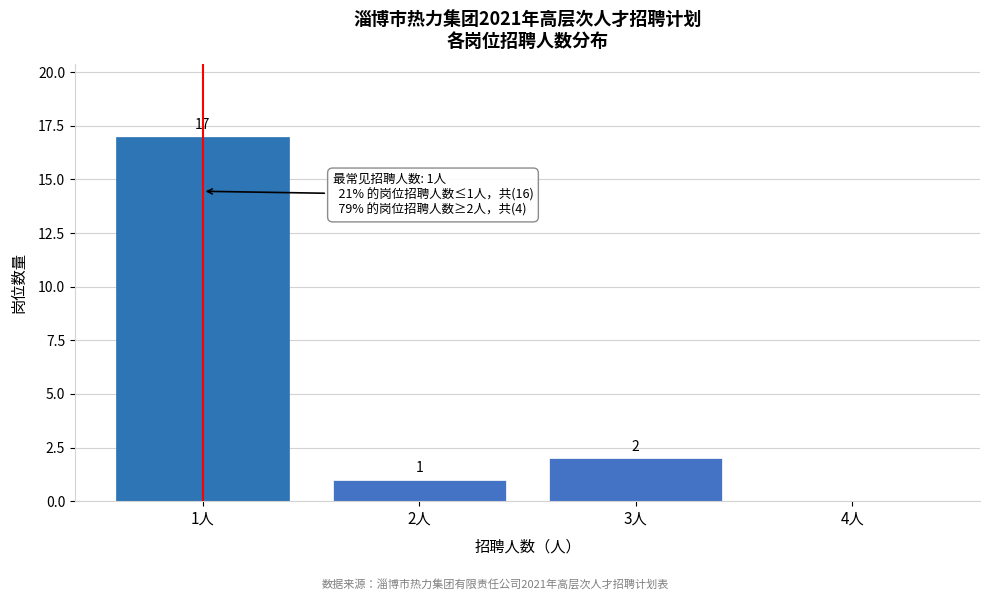

Which range on the x-axis has the tallest bar?

0.5 to 1.5